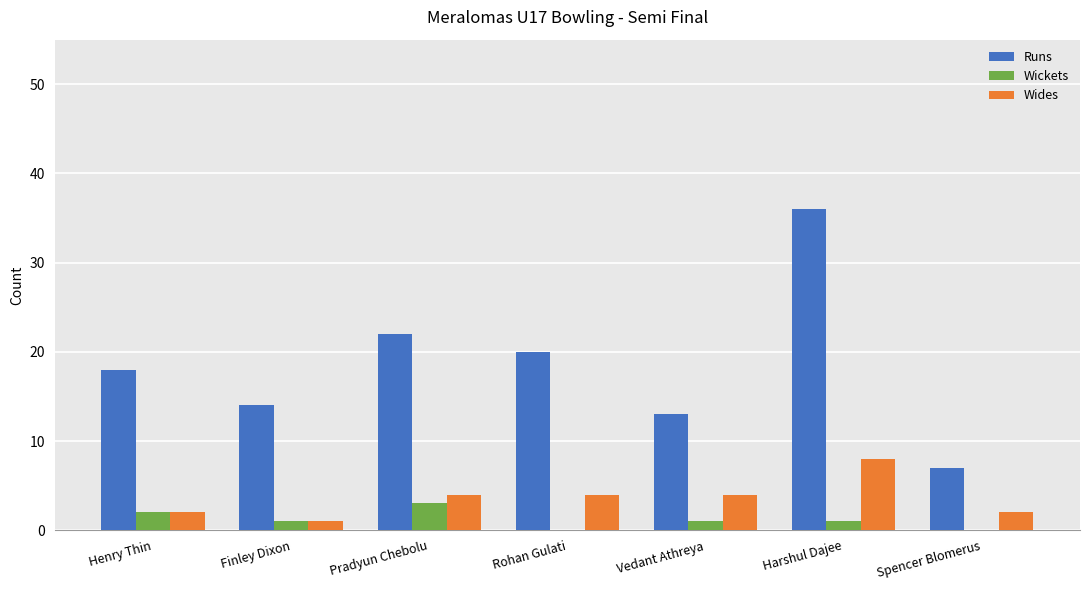

What is the greatest value displayed?

36